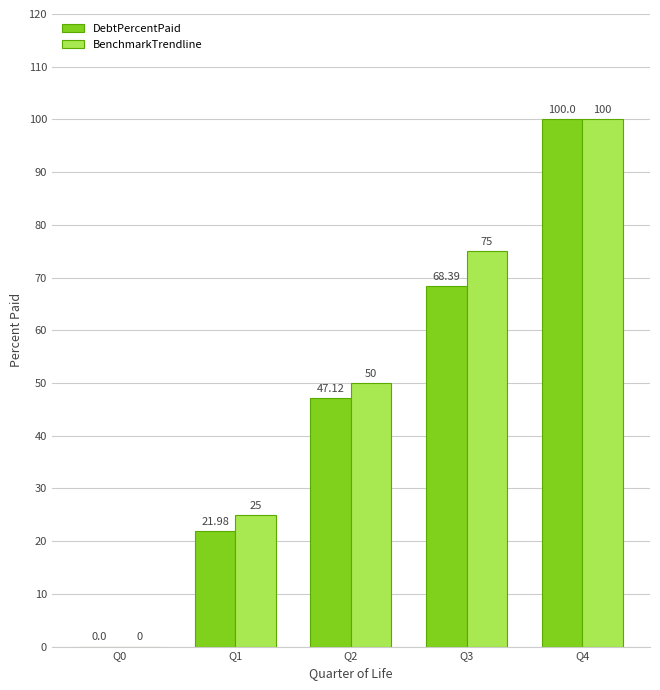

Is the value of BenchmarkTrendline at Q3 greater than the value of DebtPercentPaid at Q2?

Yes